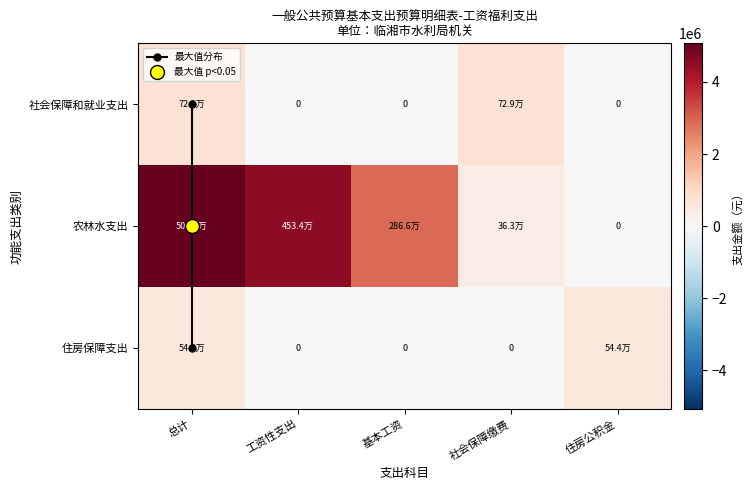

Between 总计 and 工资性支出, which series saw the biggest shift?

社会保障和就业支出